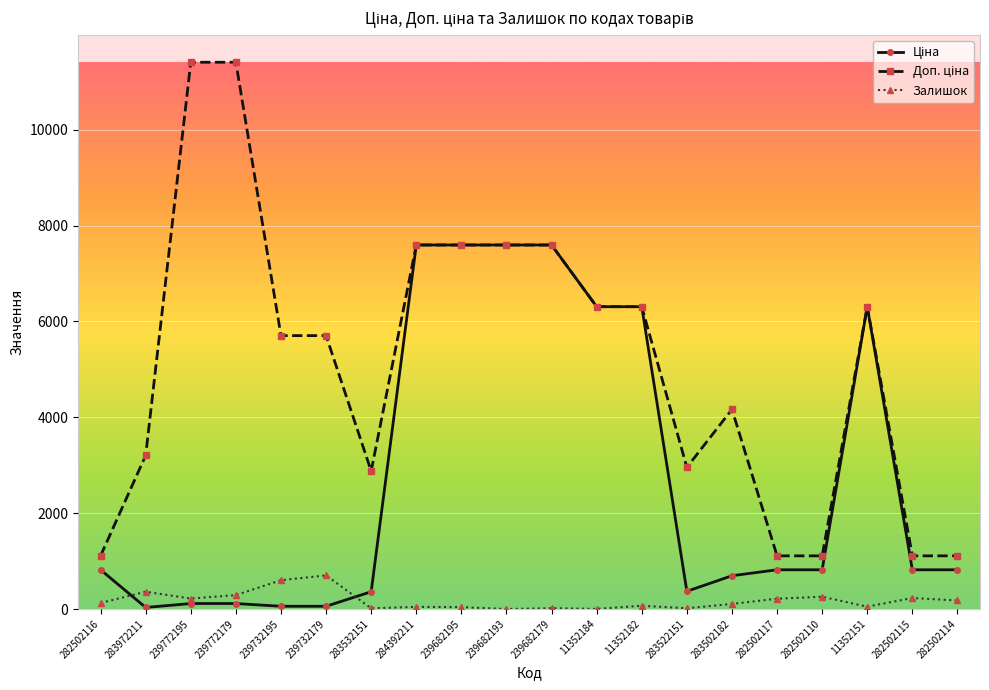

The Залишок series shows 44.0 at 284392211. True or false?

True